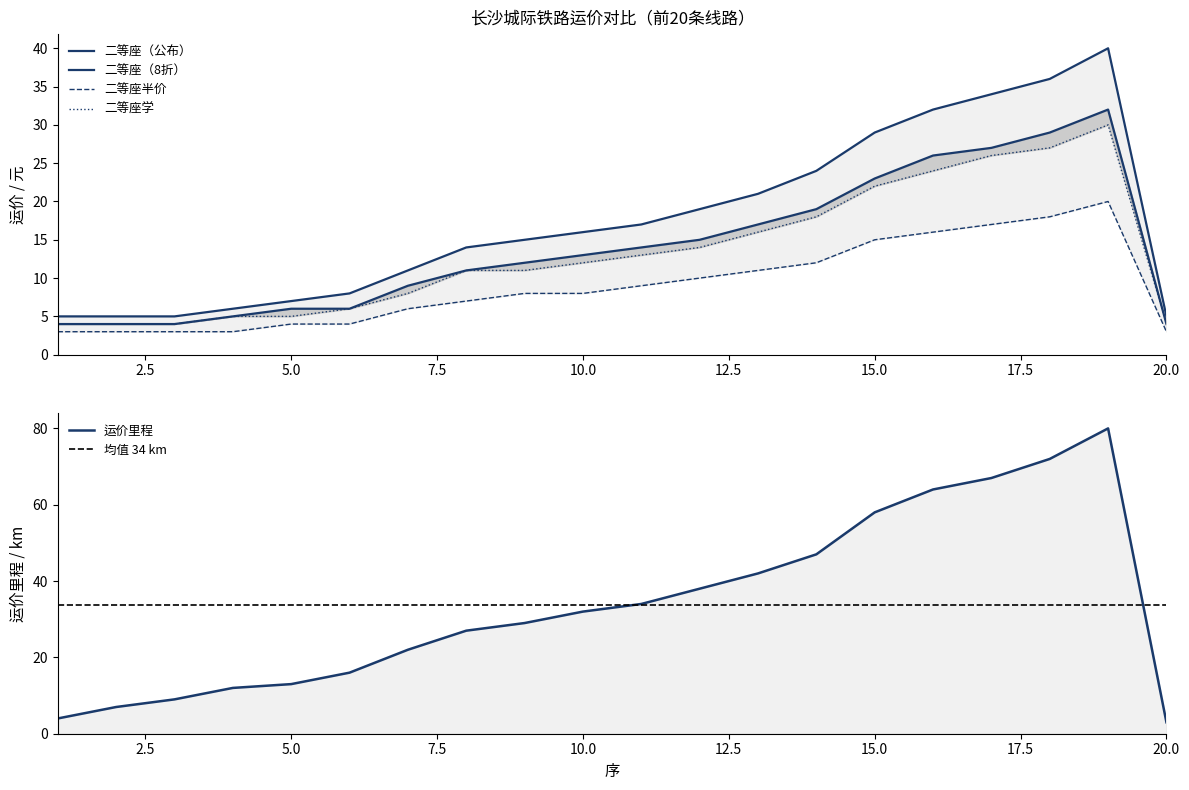

What is the sum of the 二等座（8折） values at 9 and 13?

29